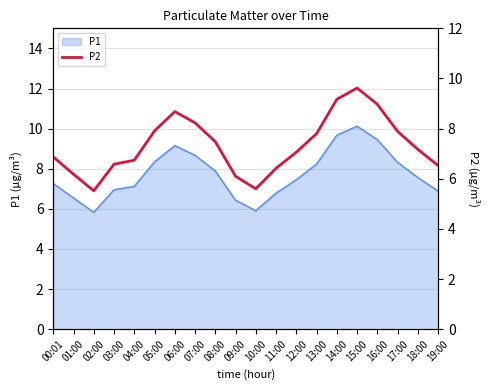

What position from the left is 11:00?

12